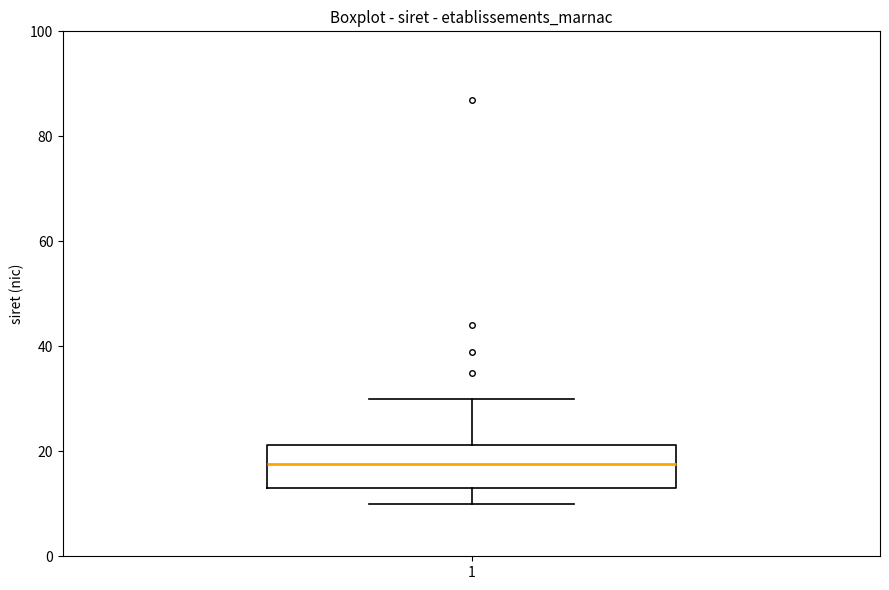

Where does the lower whisker of the box at x = 1 end on the y-axis? The values are not printed on the chart, so give them approximately, as read against the axis.

10